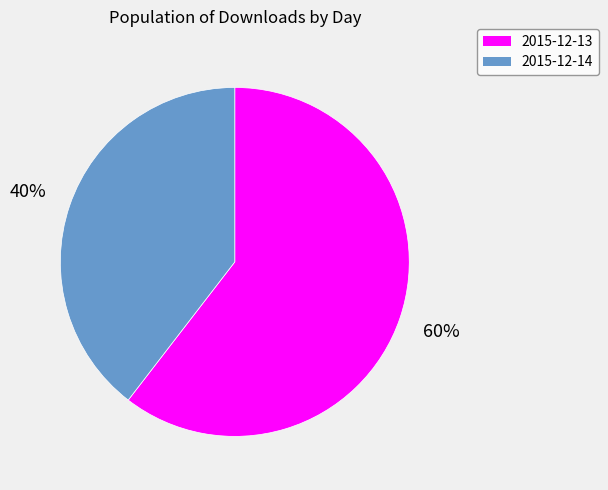

Is there any slice that represents more than half of the pie?

Yes